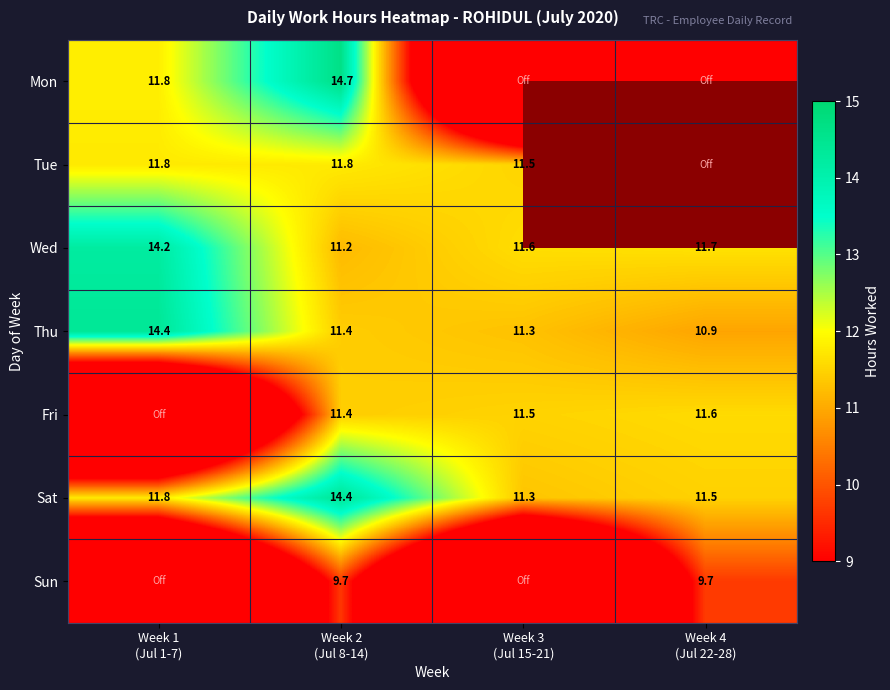

What is the sum of all Wed values?

48.7